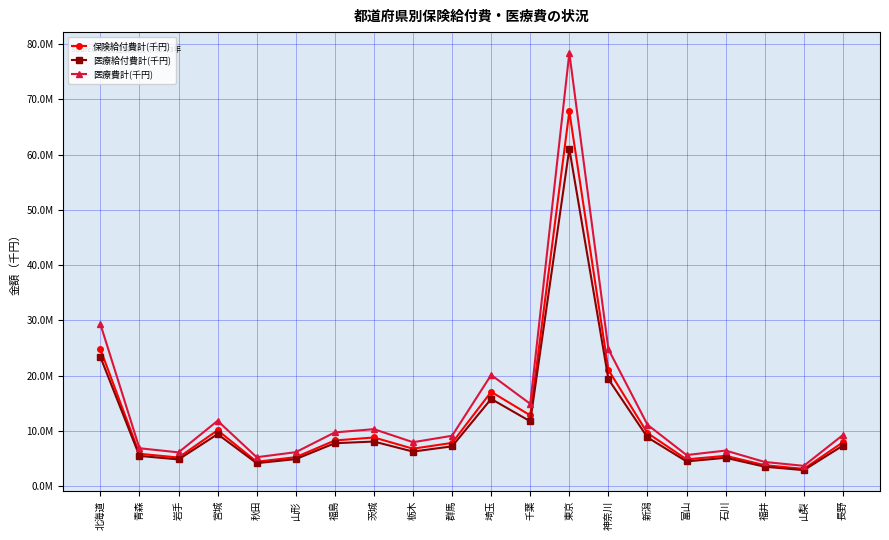

Reading right to left, extract all data points from this chart.

保険給付費計(千円): 7902623.2	3084570.4	3758271.5	5449681.8	4809605.7	9572423.1	21017910.7	67843313.4	12783446.8	17040819.8	7795648.6	6743535.4	8775353.9	8233594.9	5207182.1	4385490.1	10080334.5	5144934.5	5818672.7	24773055.5
医療給付費計(千円): 7302184.7	2853312.6	3480803.3	5094001.0	4437241.8	8795851.0	19336510.0	61077513.5	11696275.1	15761033.9	7172325.1	6219783.3	8035889.5	7738673.7	4858493.9	4120904.1	9378150.1	4799118.3	5433770.6	23372050.2
医療費計(千円): 9211537.9	3637659.7	4337918.5	6403360.1	5590568.4	11080689.9	24762676.9	78424883.4	14870042.9	20100144.5	9082401.8	7915101.6	10283148.5	9694261.7	6112168.3	5199578.8	11796140.7	6078203.6	6826354.8	29317947.0